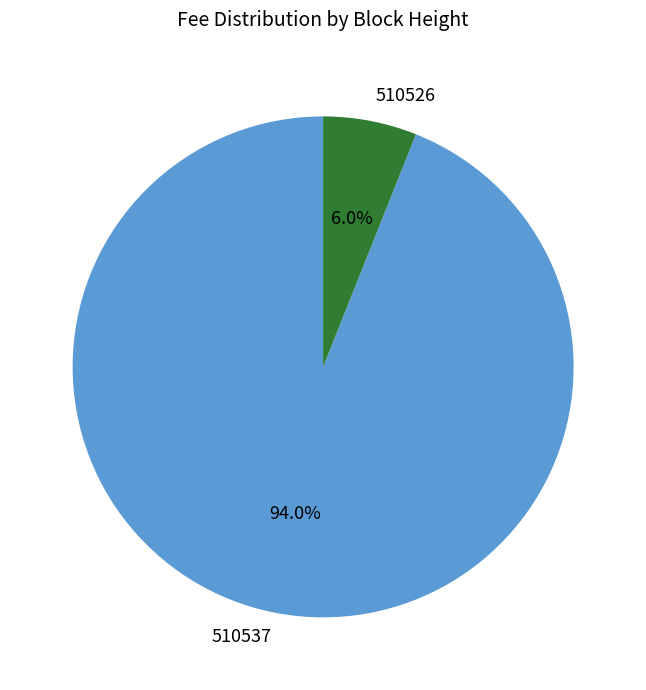

Is there a majority slice in this chart?

Yes